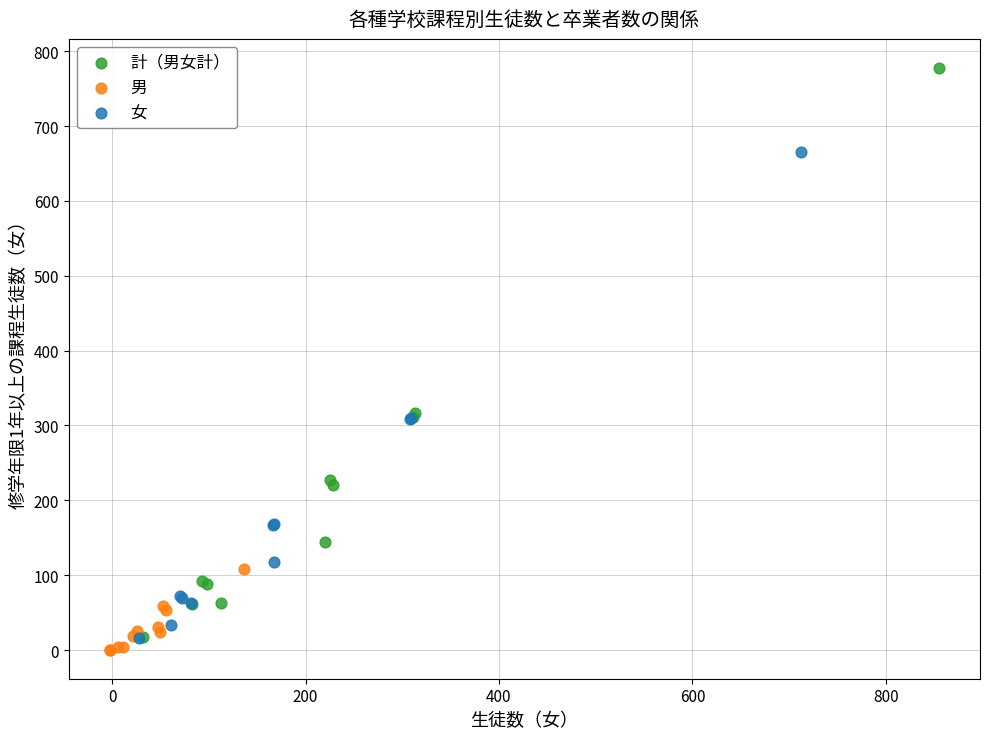

Which series has the largest Y range (max minus min)?

計（男女計）